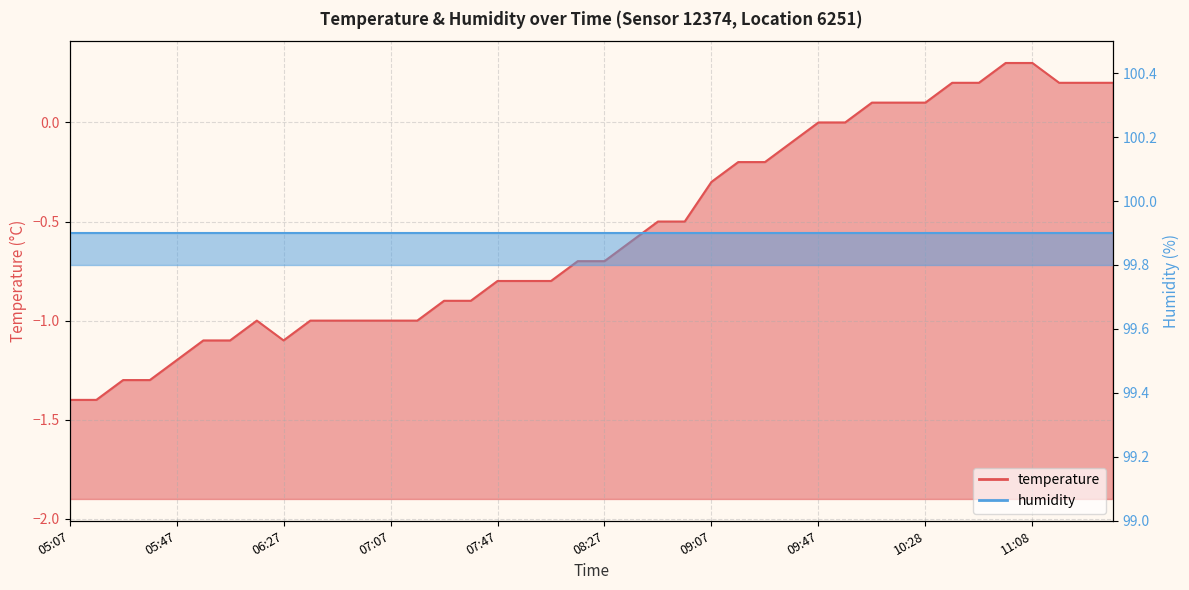

True or false: the data has more than 2 interior local peaks.

False